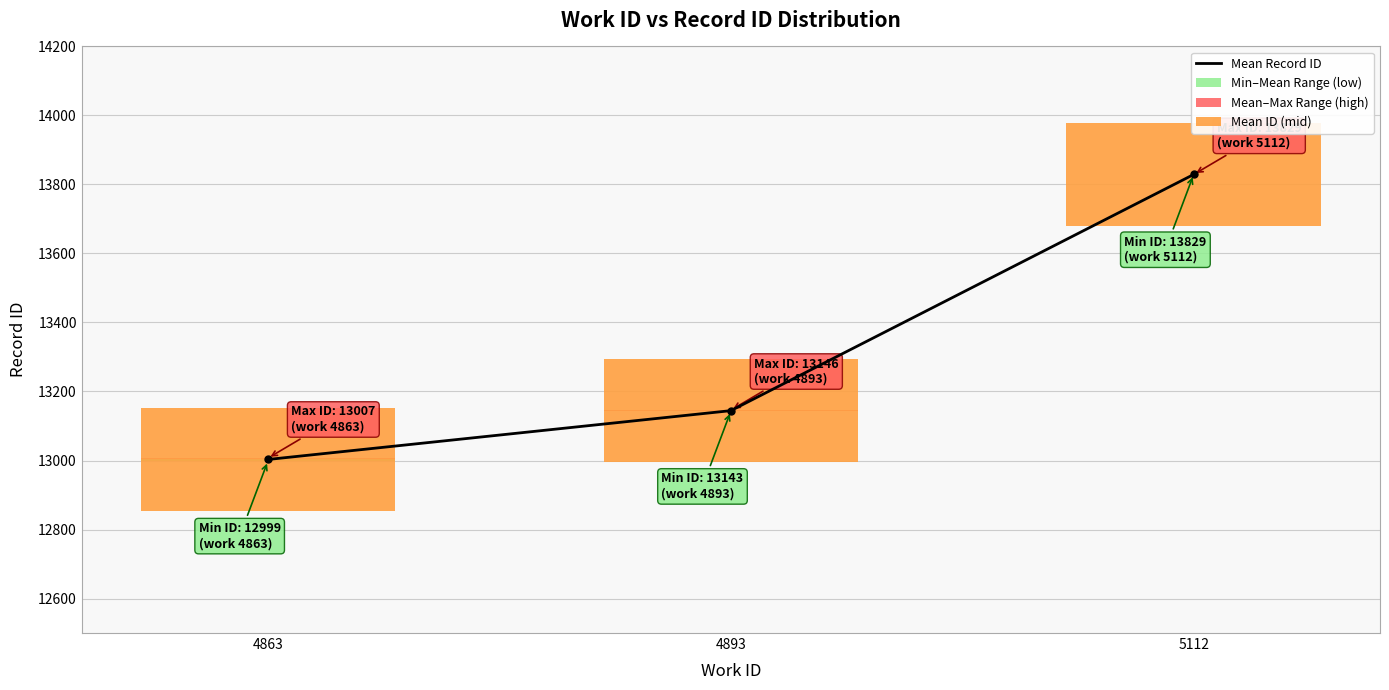

Rank the series at 4863 from lowest to highest value.

Min–Mean Range (low), Mean–Max Range (high), Mean ID (mid), Mean Record ID